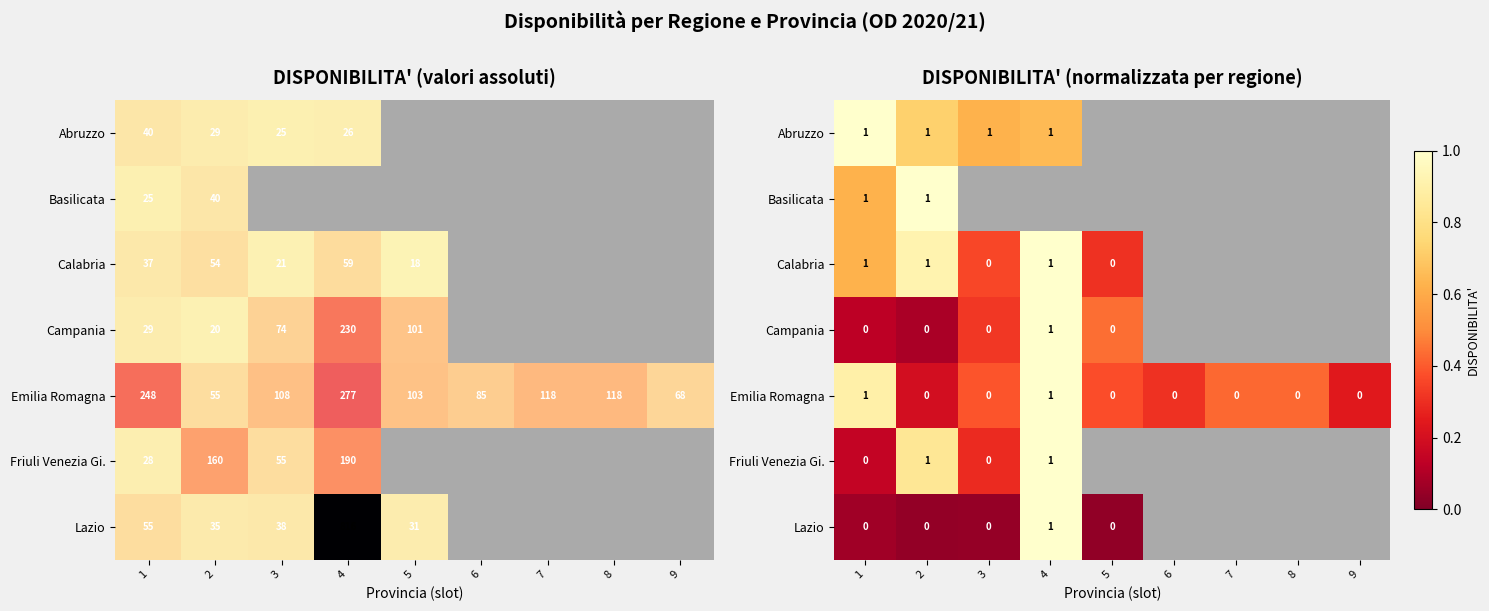

The row_0 series shows 0.2 at 4. True or false?

False